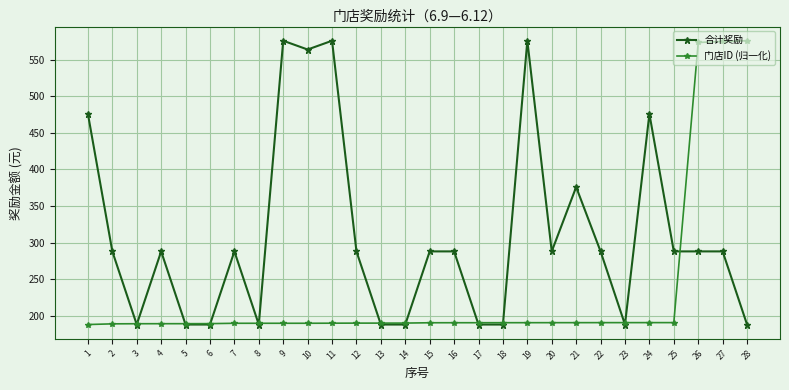

What is the lowest value of the 合计奖励 series?

188.0